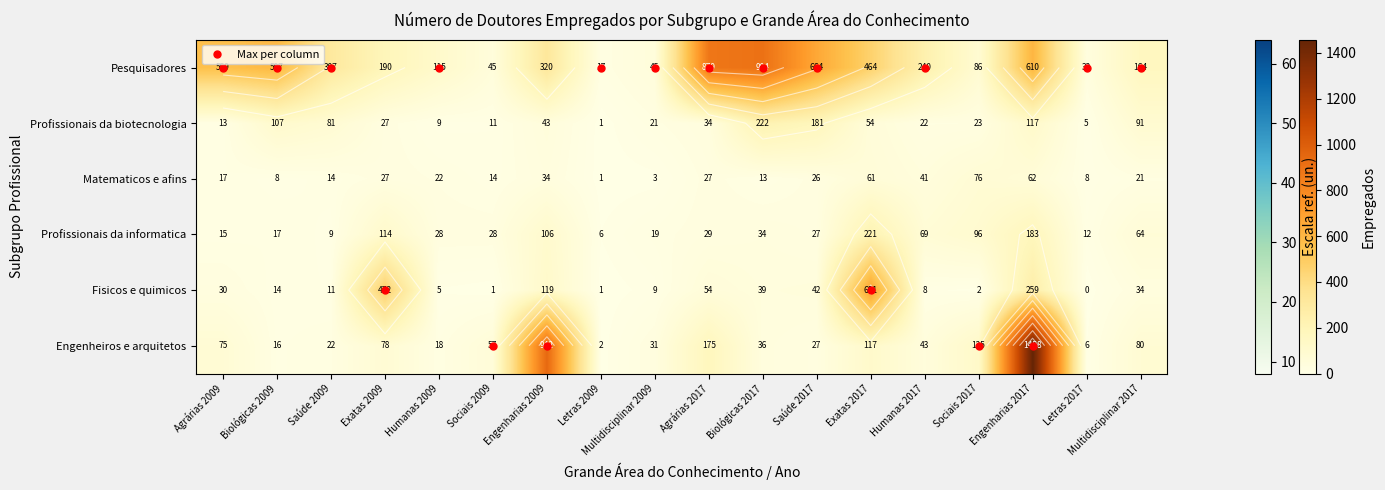

List the labels in order of Engenheiros e arquitetos value, smallest first.

Letras 2009, Letras 2017, Biológicas 2009, Humanas 2009, Saúde 2009, Saúde 2017, Multidisciplinar 2009, Biológicas 2017, Humanas 2017, Sociais 2009, Agrárias 2009, Exatas 2009, Multidisciplinar 2017, Exatas 2017, Sociais 2017, Agrárias 2017, Engenharias 2009, Engenharias 2017